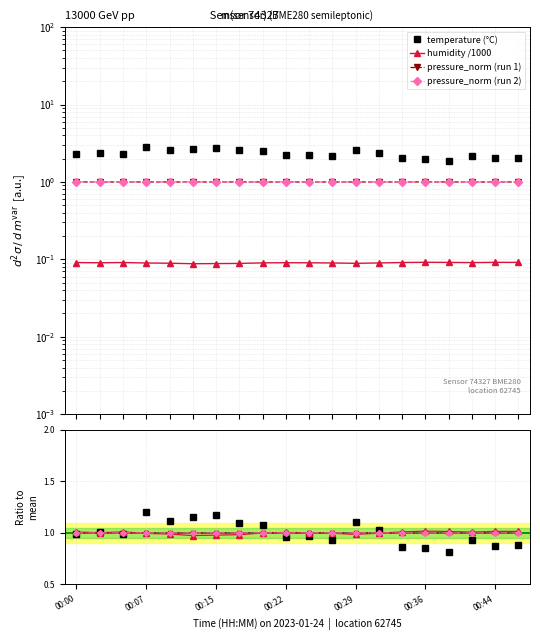

Where is the first local maximum for pressure_norm?

00:07